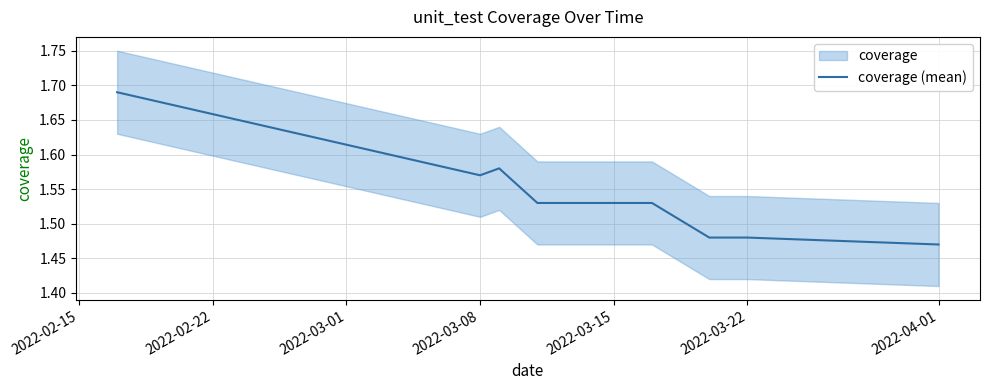

Count the values in the range 1 to 2.

9